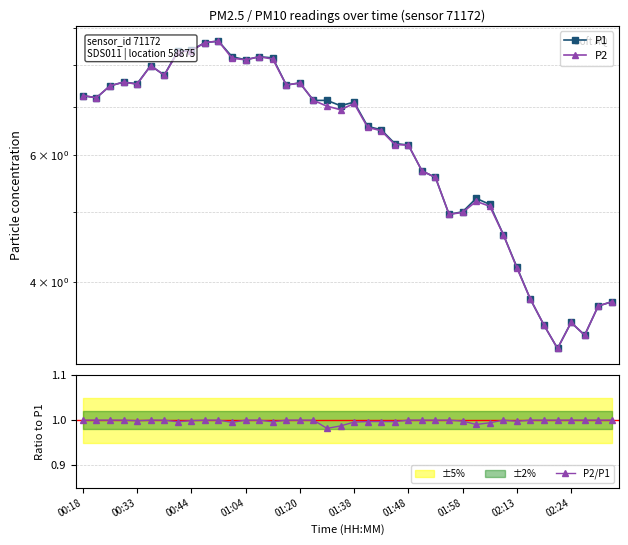

At how many categories does at least one series exceed 8?

8